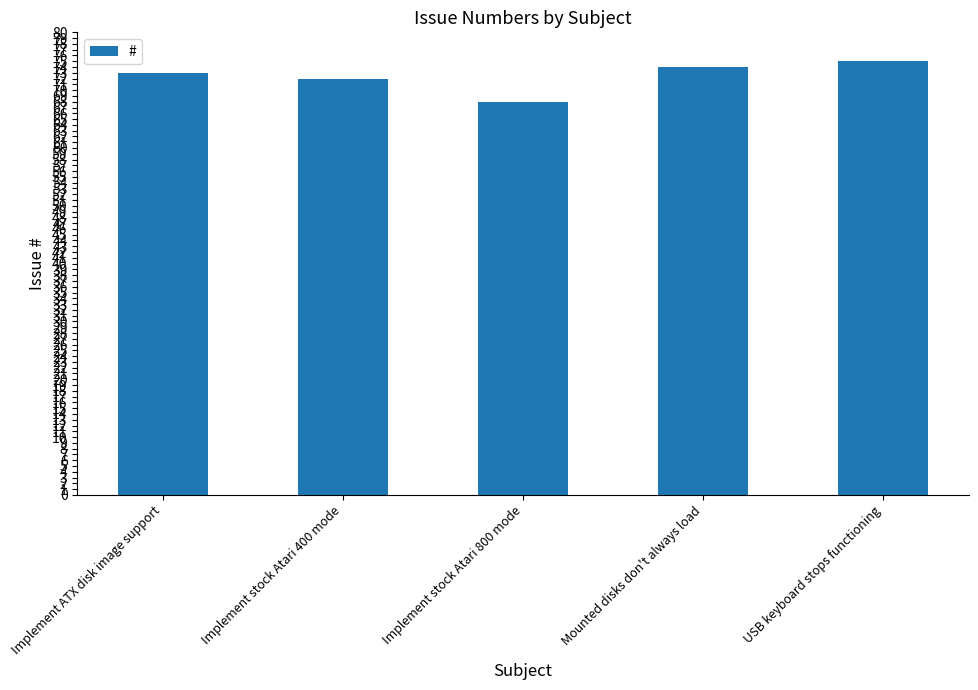

What is the change in value from Implement ATX disk image support to Mounted disks don't always load?

+1